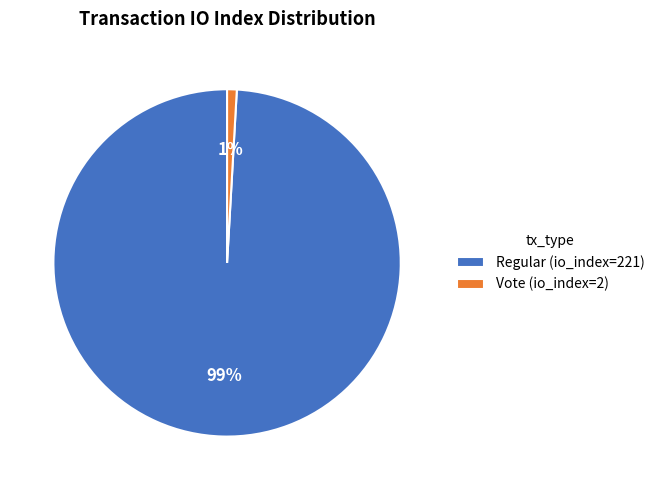

Is there a majority slice in this chart?

Yes